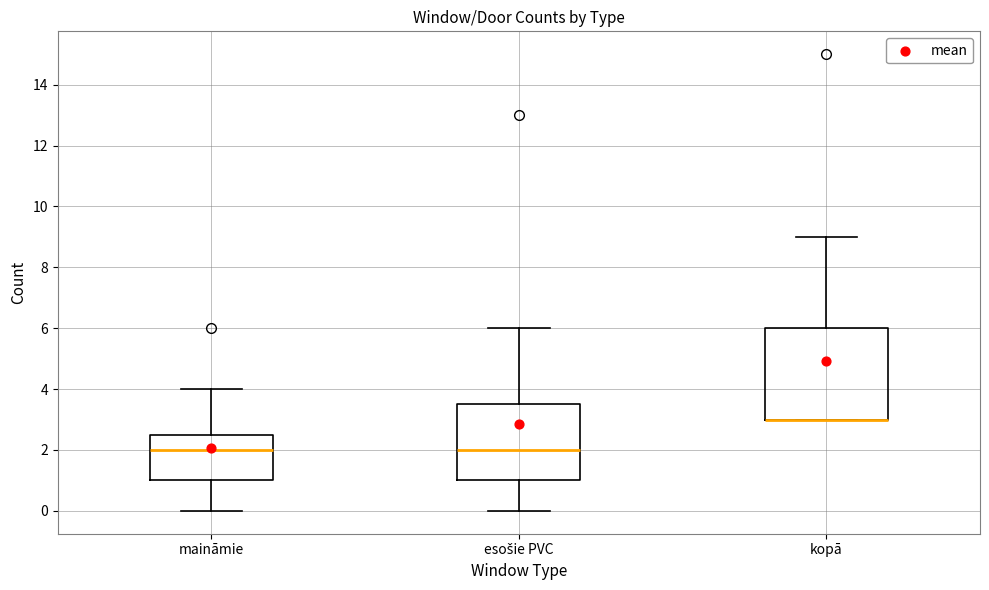

Reading left to right, read every box against the y-axis: the position of its median line, the range the box covers, and the ends of its whiskers. The values are not printed on the chart, so give them approximately, as read against the axis.

maināmie: median 2.0, box 1.0 to 2.6, whiskers 0.0 to 4.0
esošie PVC: median 2.0, box 1.0 to 3.6, whiskers 0.0 to 6.0
kopā: median 3.0 (drawn on the box's lower edge), box 3.0 to 6.0, whiskers 3.0 to 9.0